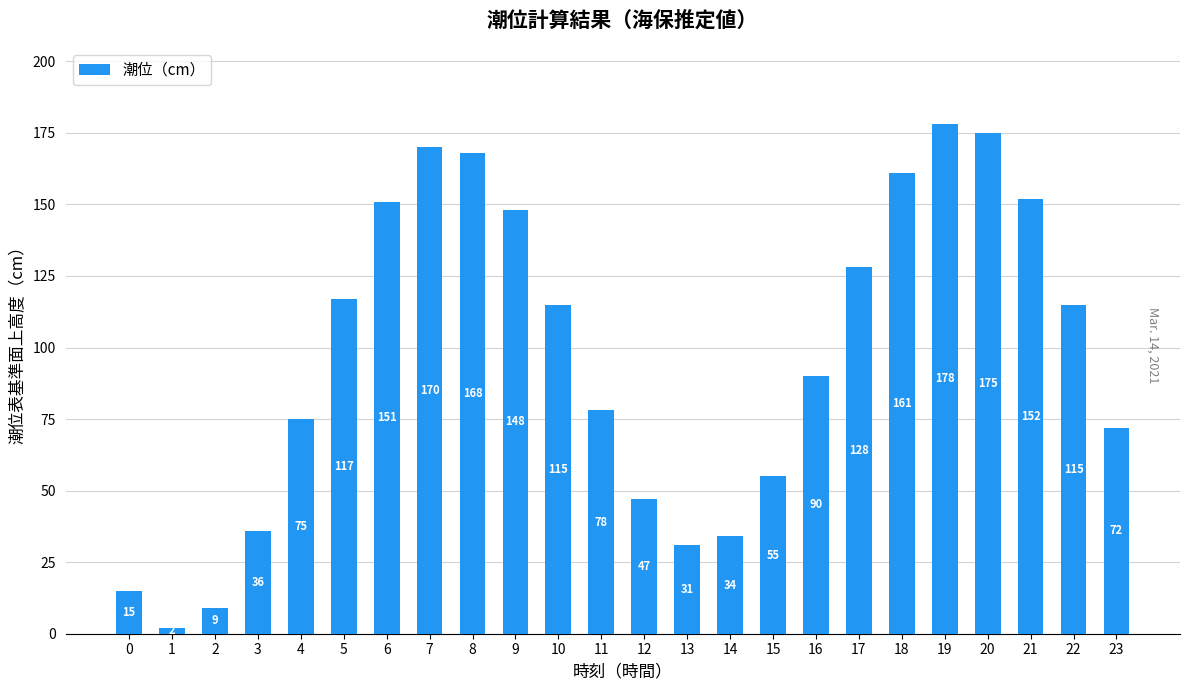

The value at 11 is 78. True or false?

True